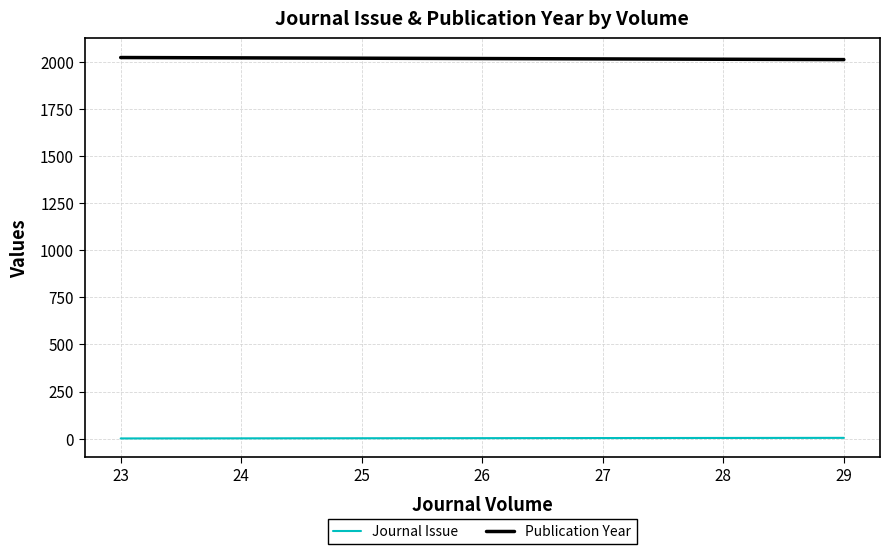

True or false: Journal Issue has a value of 1 at 23.

True